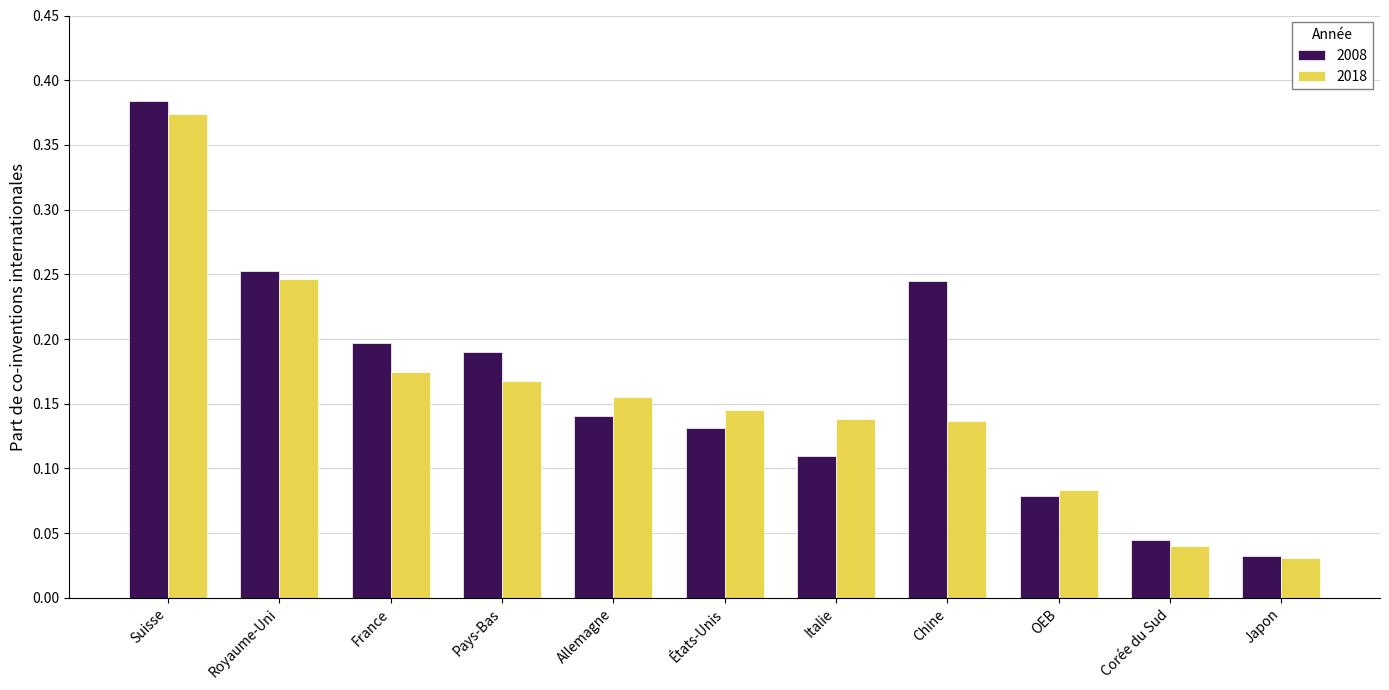

What is the label of the 11th bar from the right?

Suisse